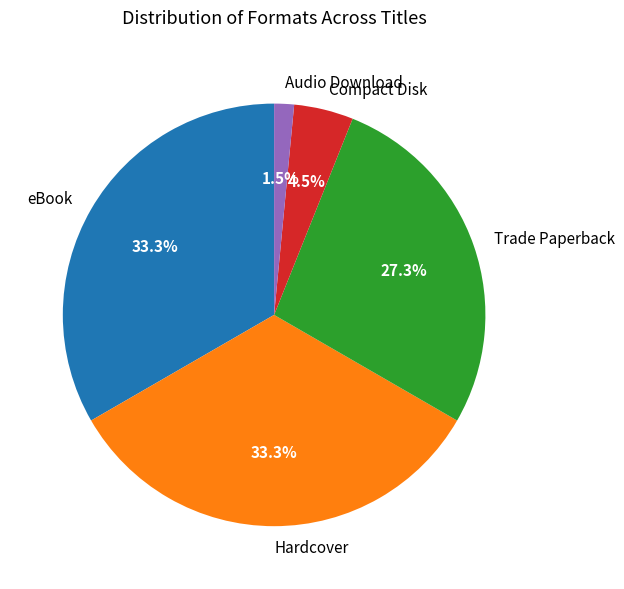

Is Trade Paperback the majority of the pie?

No